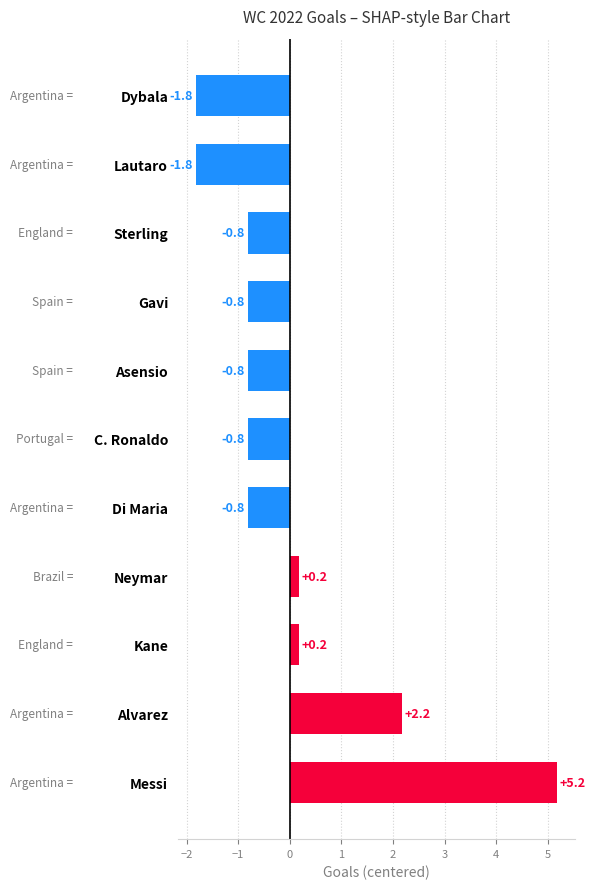

Read the value at C. Ronaldo.

-0.8